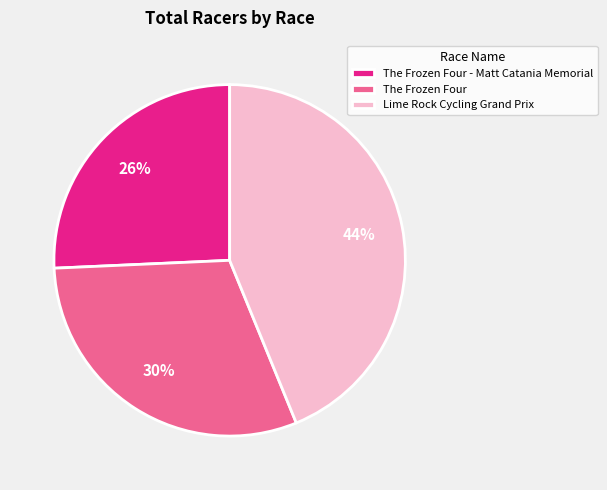

Rank the categories by value from lowest to highest.

The Frozen Four - Matt Catania Memorial, The Frozen Four, Lime Rock Cycling Grand Prix